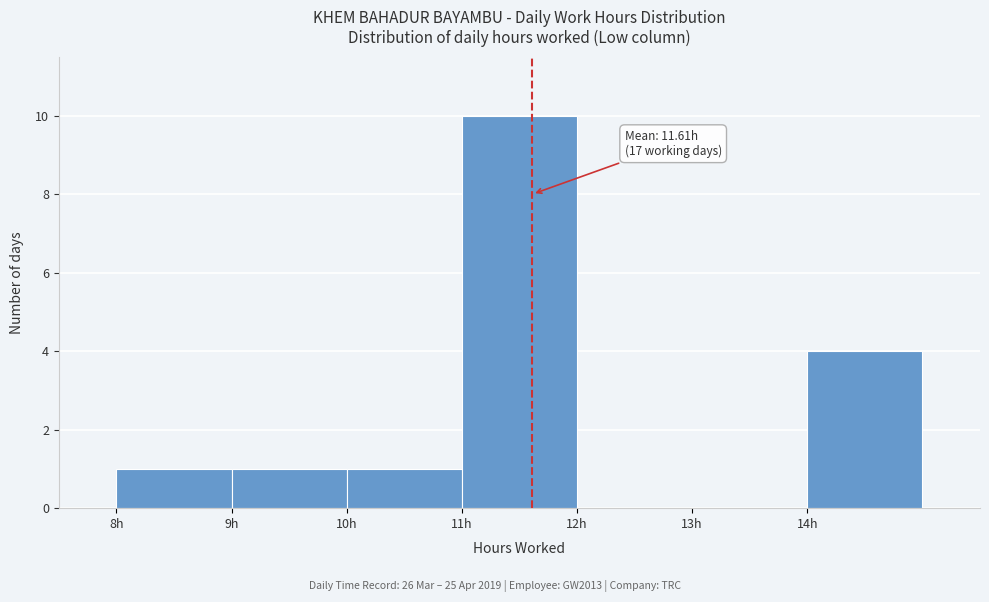

Which range on the x-axis has the tallest bar?

11 to 12